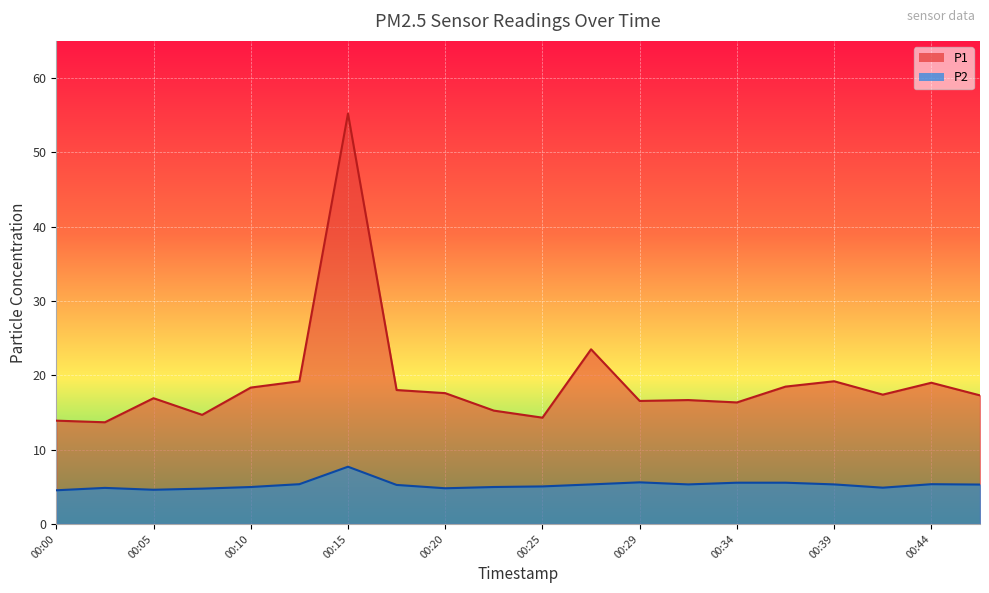

How many series are shown in this chart?

2